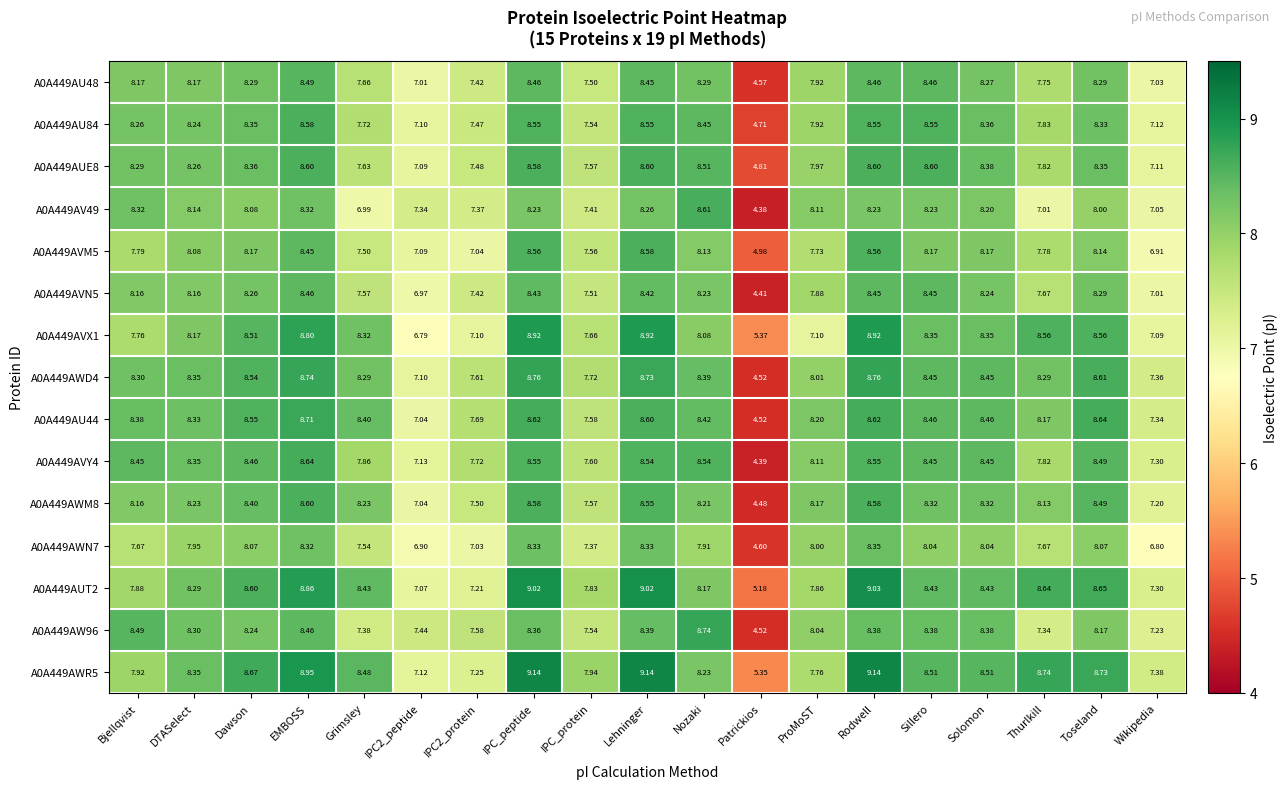

What is the spread (max minus min) of values at ProMoST?

1.1